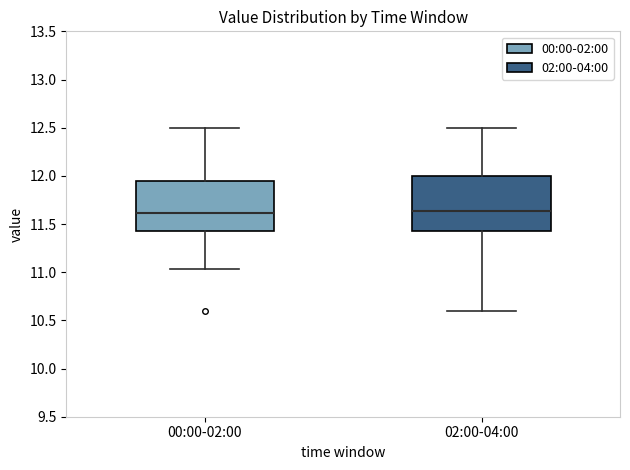

Reading left to right, transcribe this box plot: for each box, give where its median line is, the range the box spans, and where its two whiskers end, as read against the y-axis. The values are not printed on the chart, so give them approximately, as read against the axis.

00:00-02:00: median 11.60, box 11.40 to 11.95, whiskers 11.05 to 12.50
02:00-04:00: median 11.65, box 11.40 to 12.00, whiskers 10.60 to 12.50